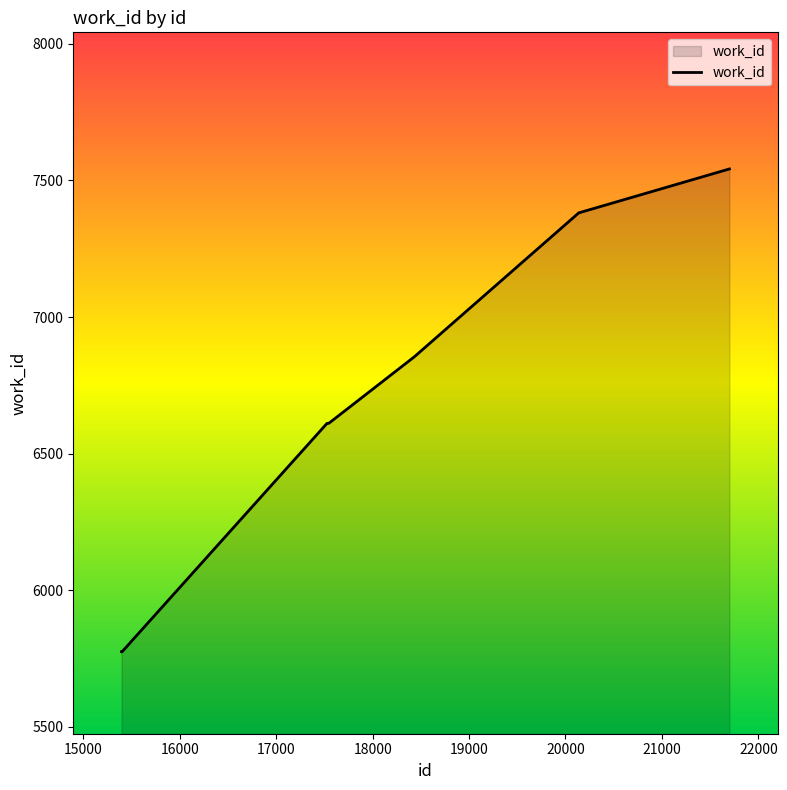

What is the difference between the maximum and minimum values?

1767